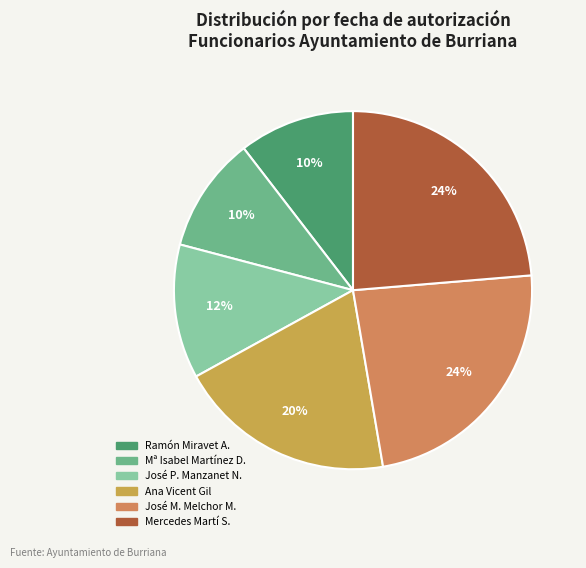

How many segments does this pie chart have?

6